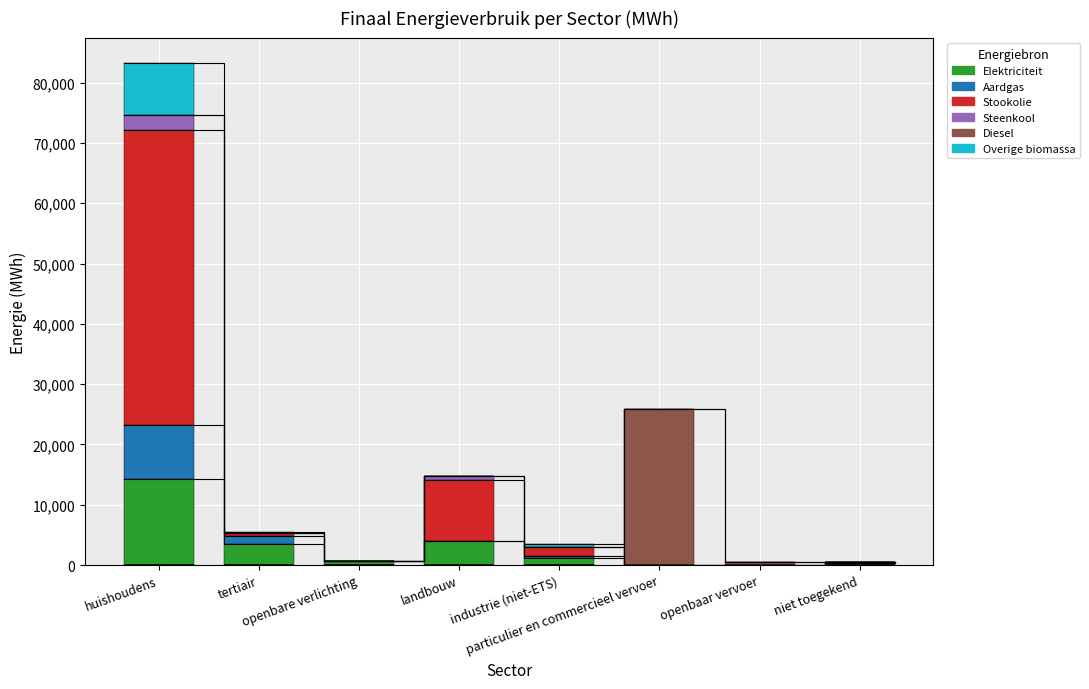

At how many categories does at least one series exceed 38896?

1